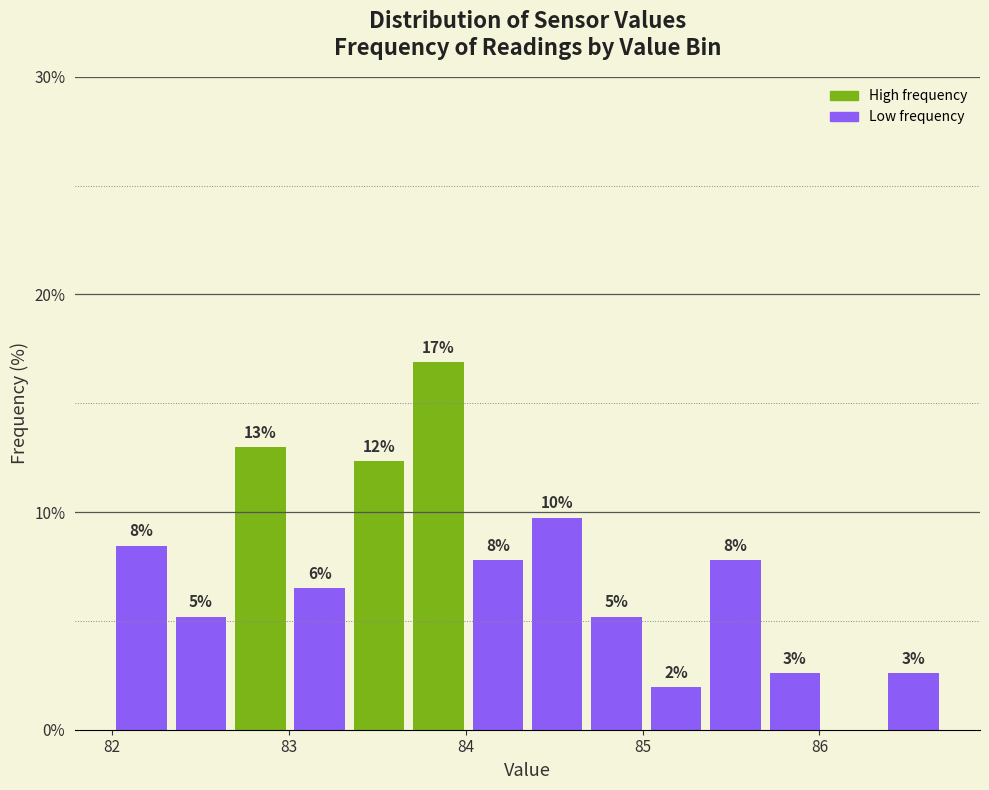

Read against the x-axis, roughly where is the centre of the tallest bar?

83.8